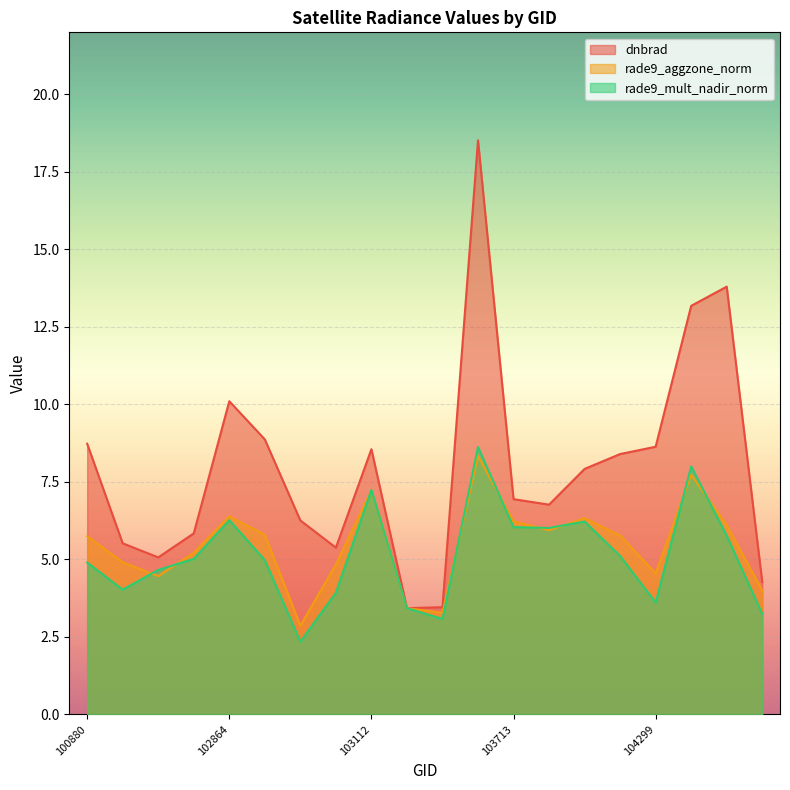

How many values in the rade9_aggzone_norm series exceed 5?

12